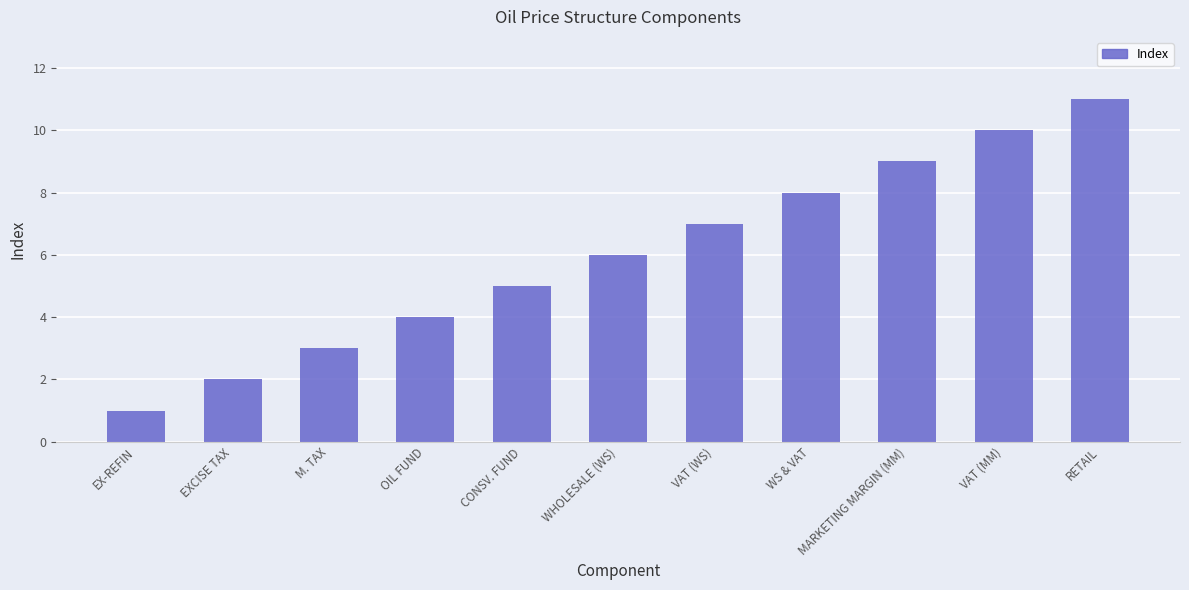

What is the sum of all values?

66